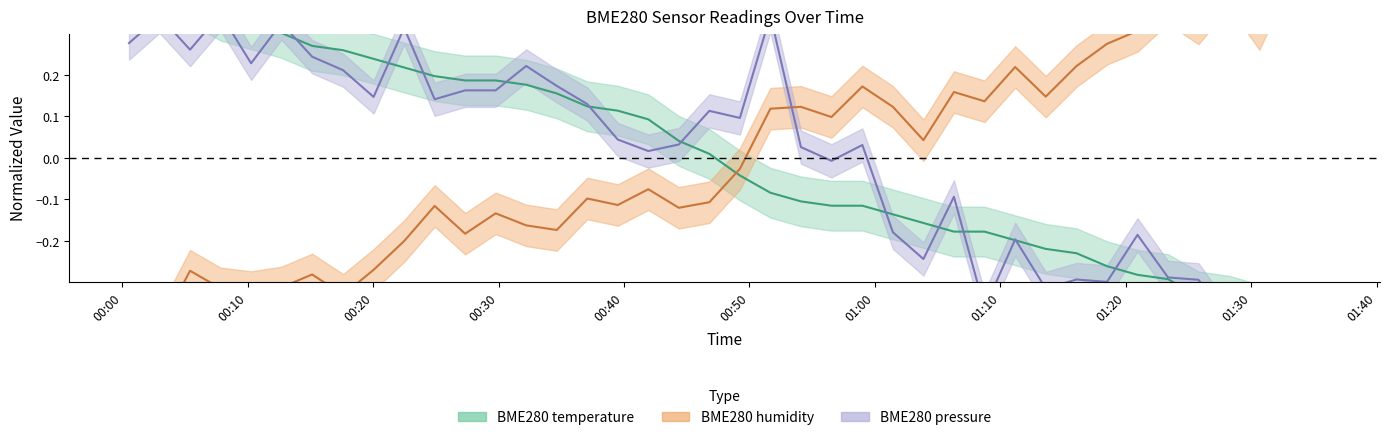

Which series has the widest spread of values?

BME280_humidity